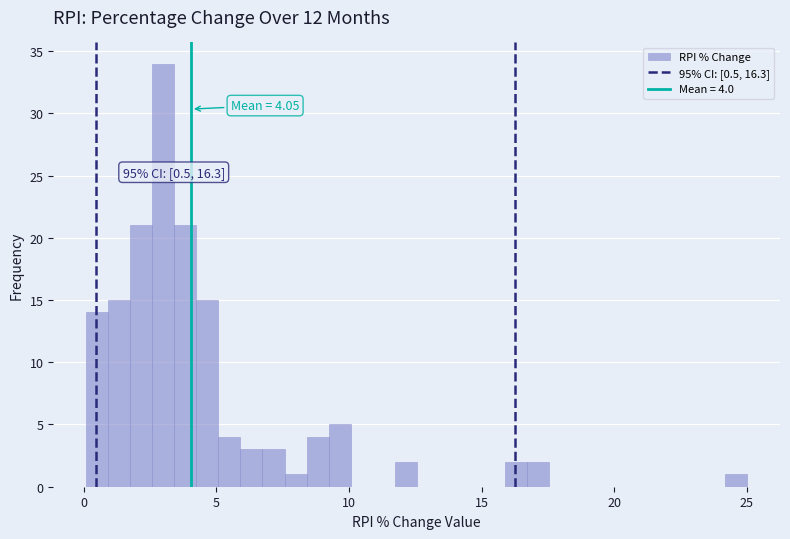

Read against the x-axis, roughly where is the centre of the tallest bar?

3.0